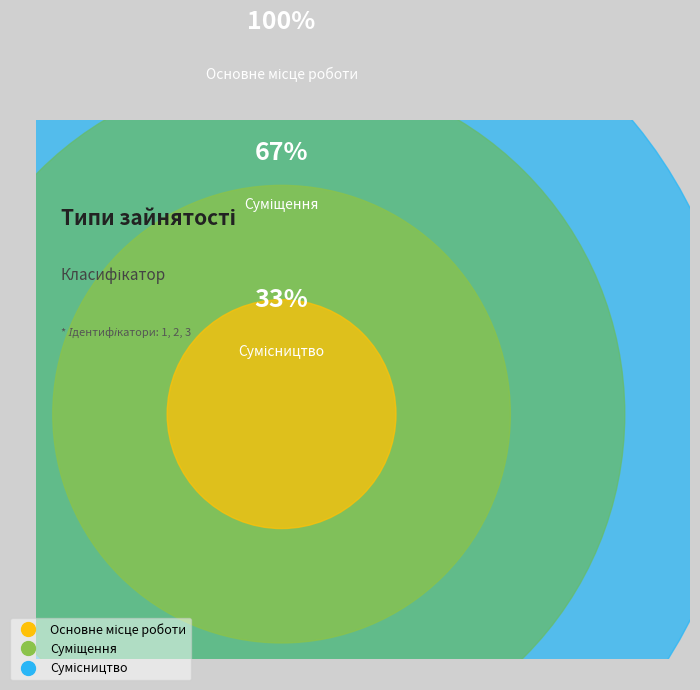

Between Сумісництво and Суміщення, which is larger?

Сумісництво